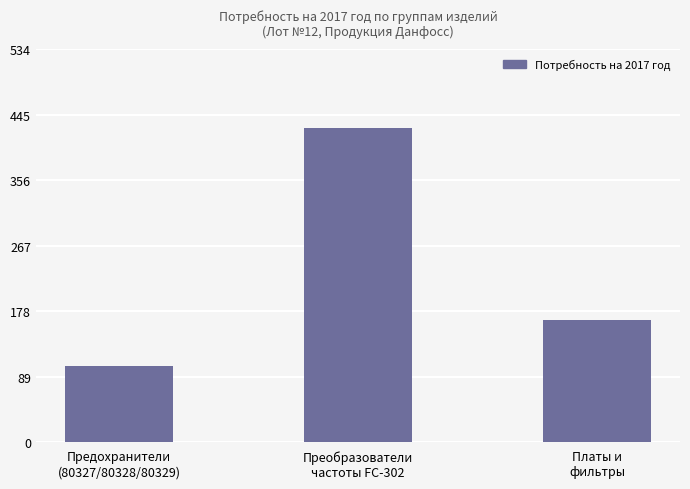

What is the smallest value displayed?

103.0